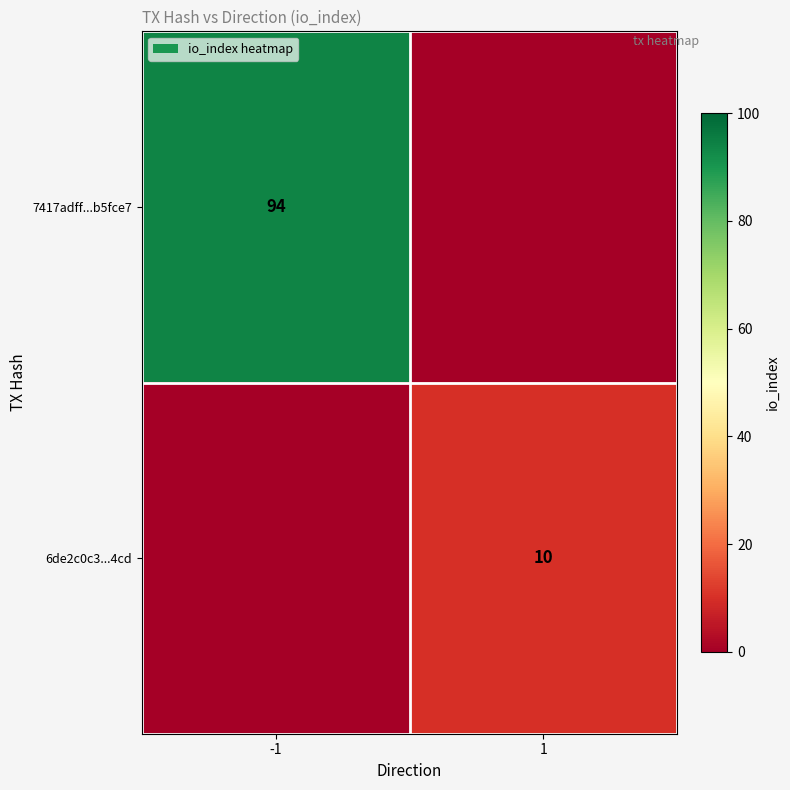

The 6de2c0c3...4cd series shows 6 at 1. True or false?

False